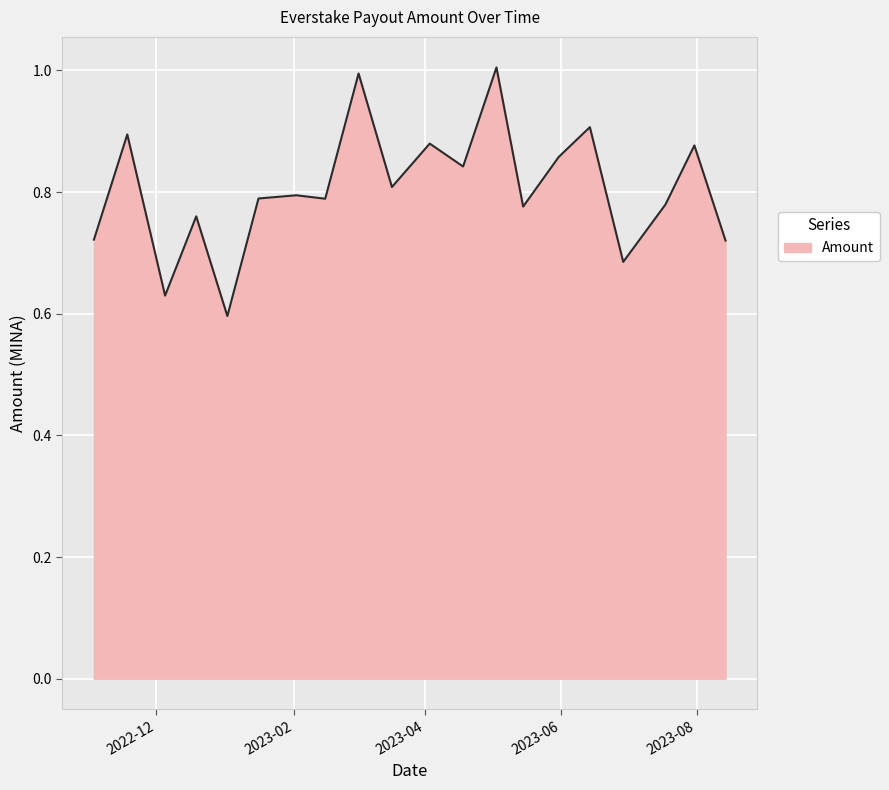

What is the maximum value shown in the chart?

1.0